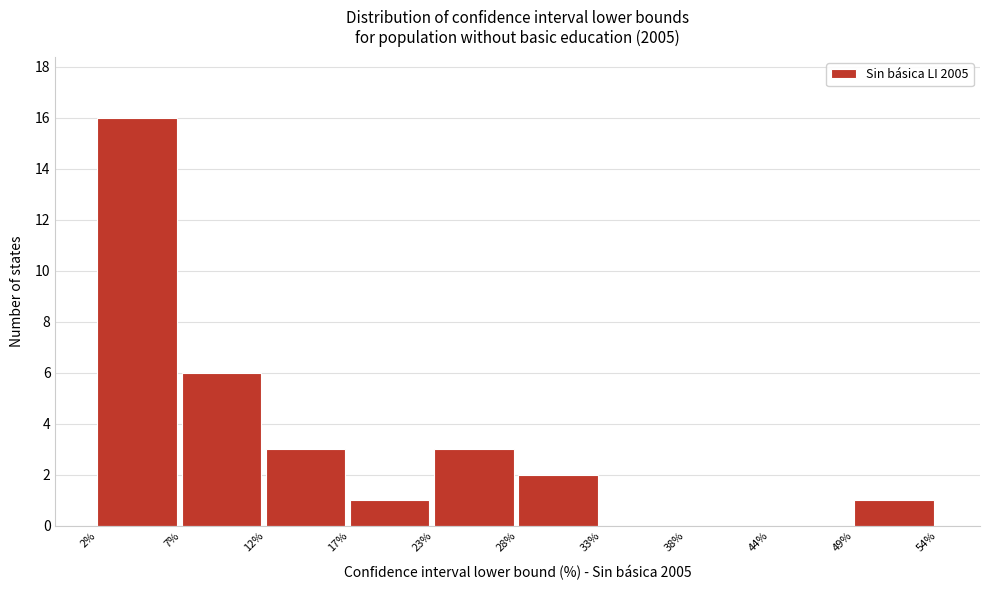

Reading left to right, transcribe this chart: for each bar, give the range it covers on the x-axis and its height. The values are not printed on the chart, so give them approximately, as read against the axis.

2% to 7%: 16
7% to 12%: 6
12% to 17%: 3
17% to 23%: 1
23% to 28%: 3
28% to 33%: 2
33% to 38%: 0
38% to 44%: 0
44% to 49%: 0
49% to 54%: 1